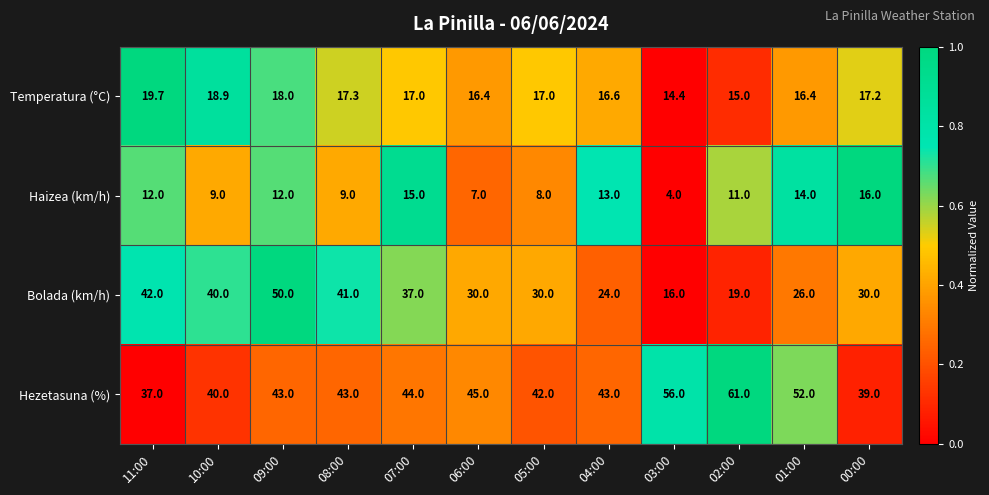

Which series has the largest total across all categories?

Hezetasuna (%)